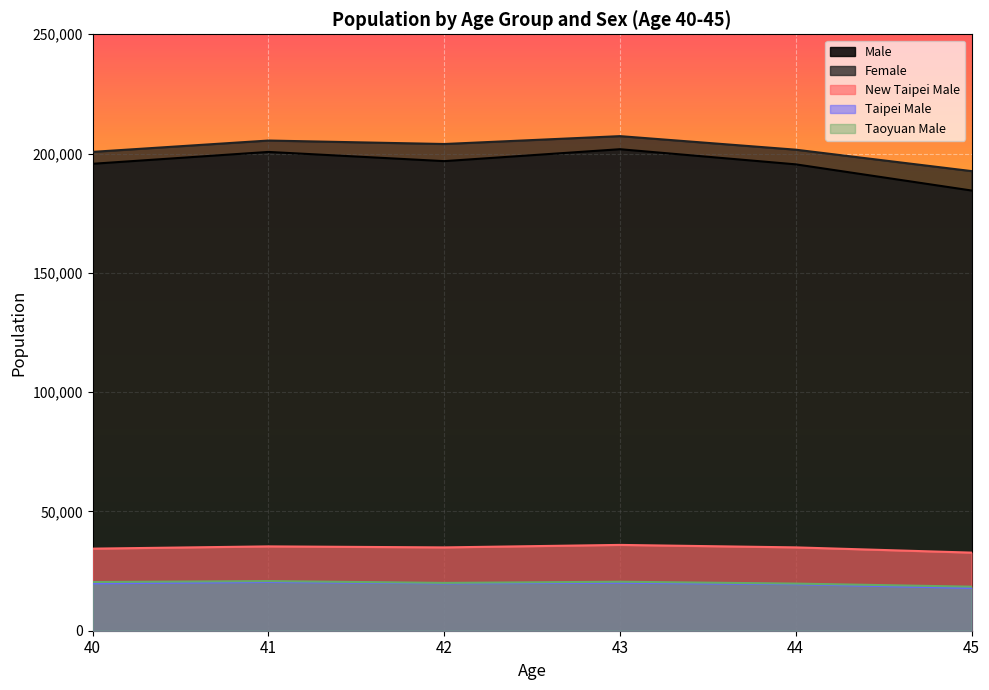

Where is Taipei Male nearest to the value 19181?

44